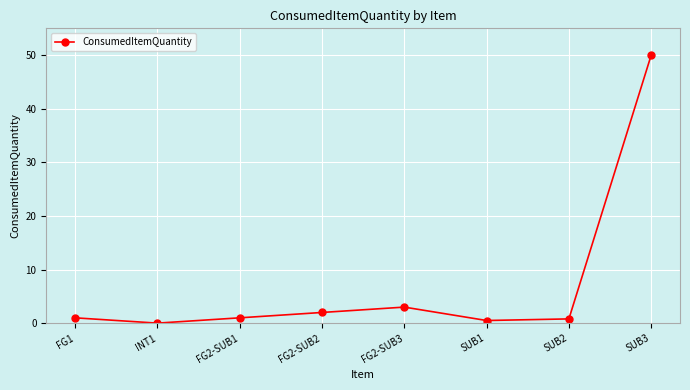

How many distinct data groups are displayed?

1